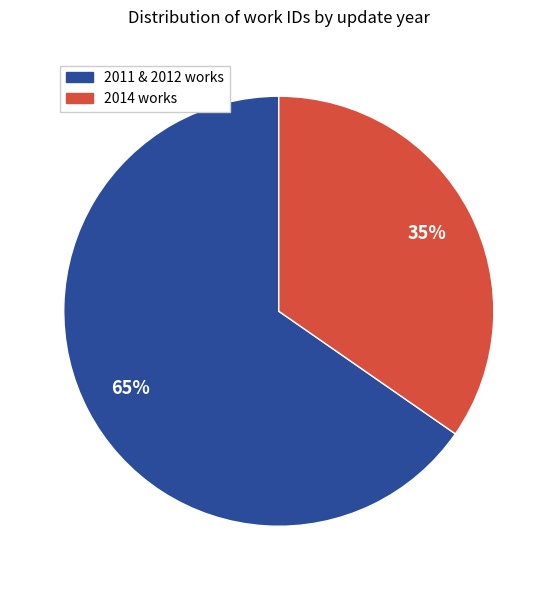

To the nearest percent, what is the average slice percentage?

50%